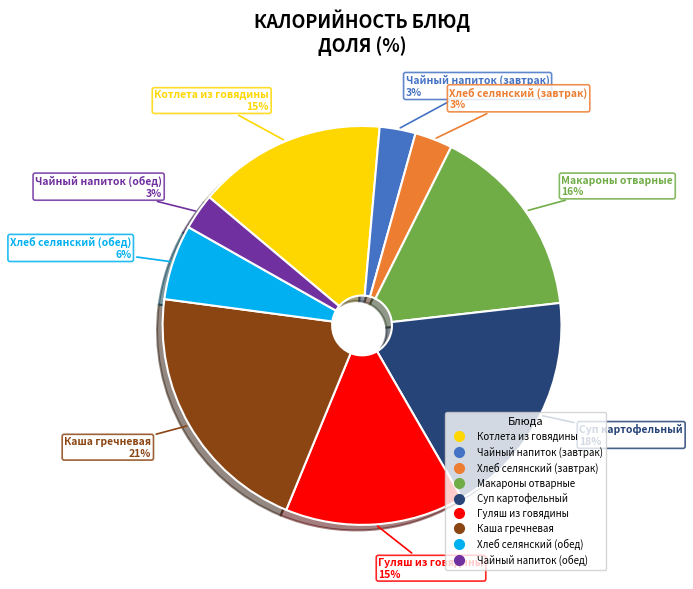

To the nearest percent, what is the combined percentage of Чайный напиток (обед) and Котлета из говядины?

18%